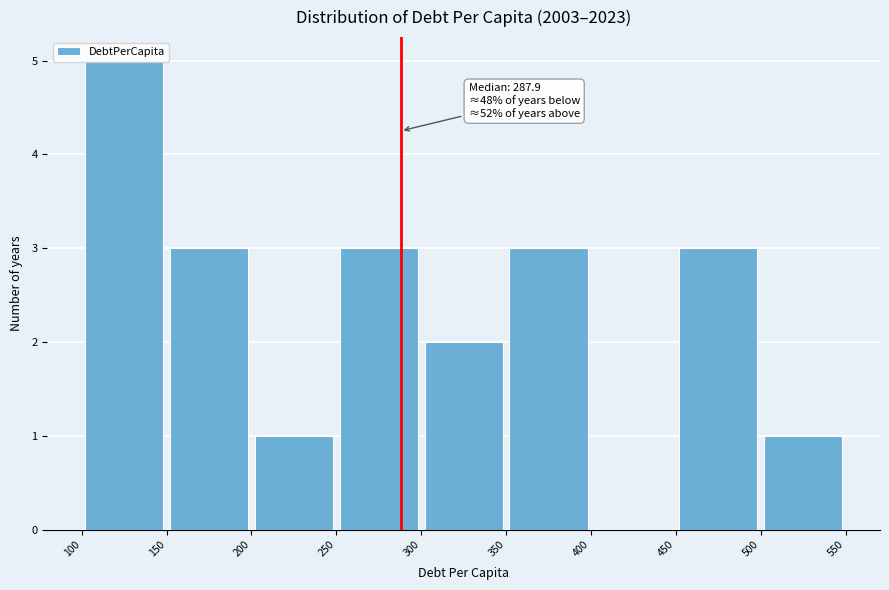

Which range on the x-axis has the tallest bar?

100 to 150